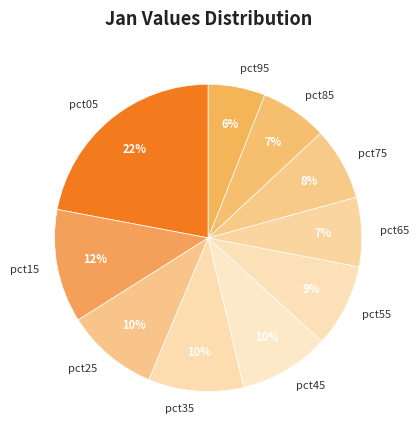

To the nearest percent, what is the difference between the largest and smallest slice percentages?

16%